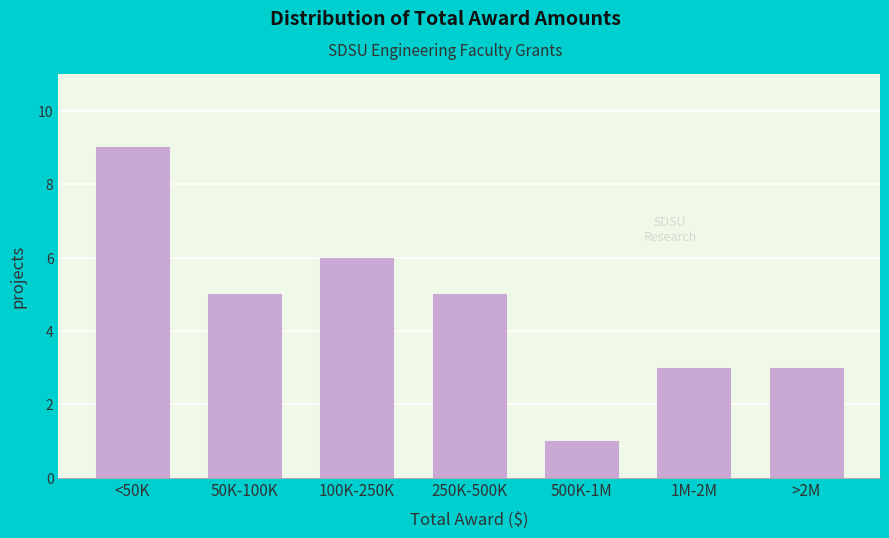

Reading left to right, extract all data points from this chart.

9	5	6	5	1	3	3